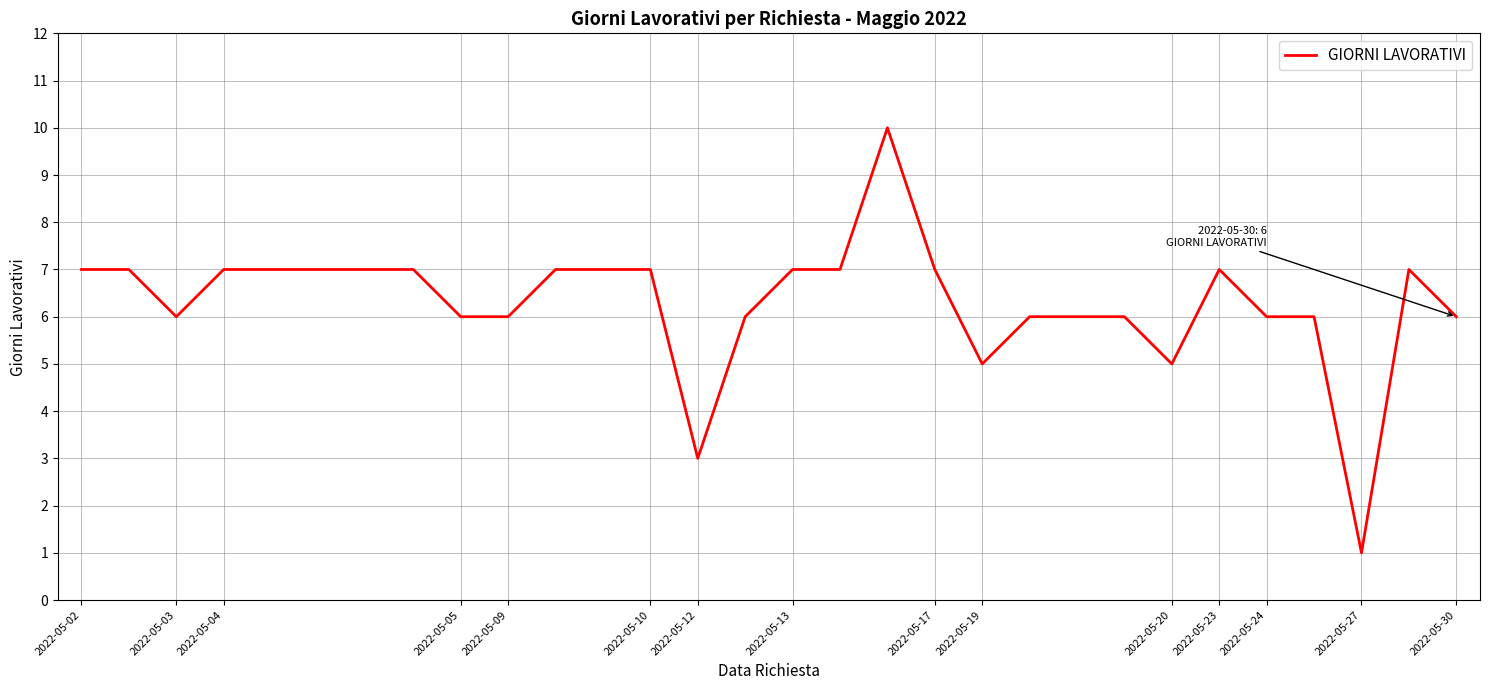

What is the average value?

6